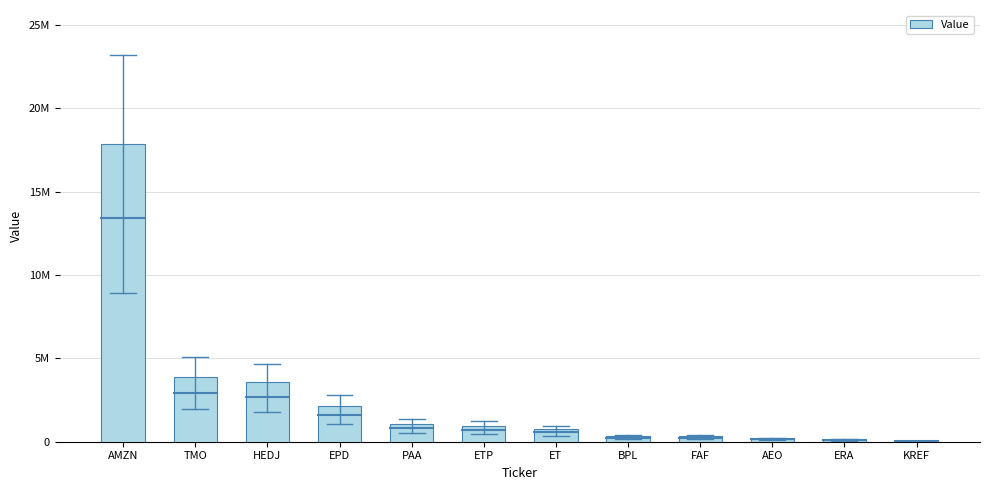

Rank the categories by value from lowest to highest.

KREF, ERA, AEO, FAF, BPL, ET, ETP, PAA, EPD, HEDJ, TMO, AMZN